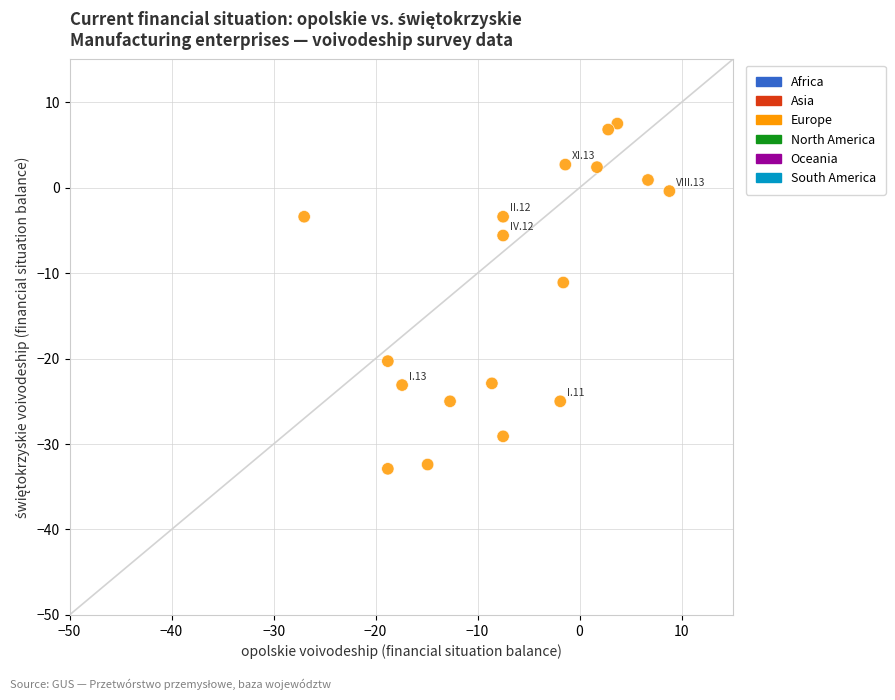

What is the range of Y values (max minus min)?

40.4